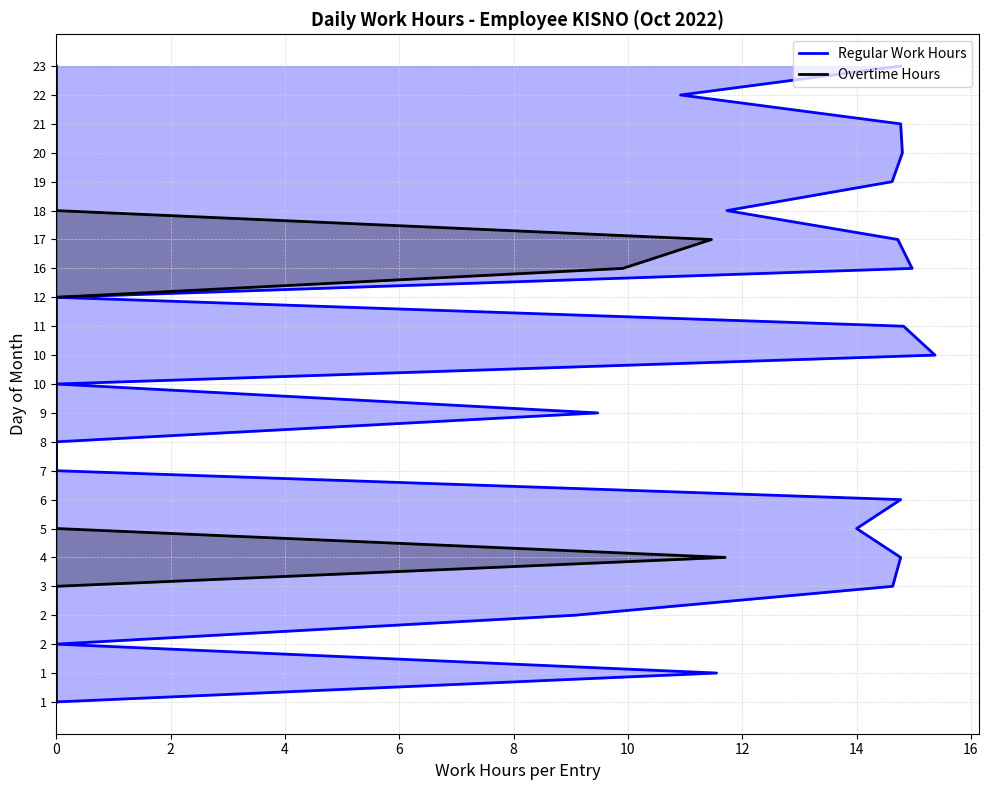

How many lines are shown in the chart?

2